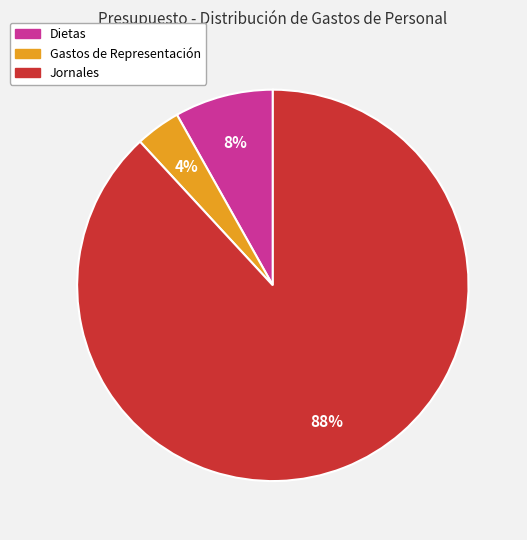

Is there a majority slice in this chart?

Yes